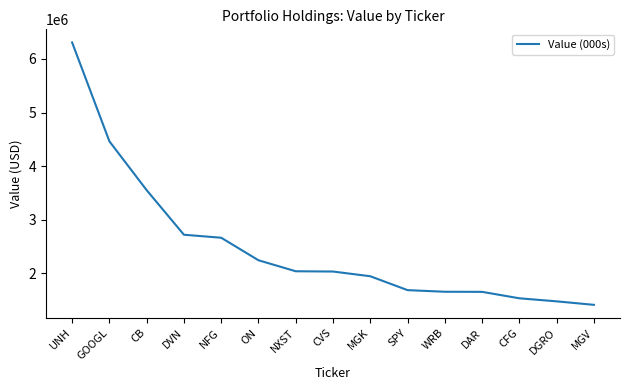

What is the difference between the maximum and minimum values?

4892000